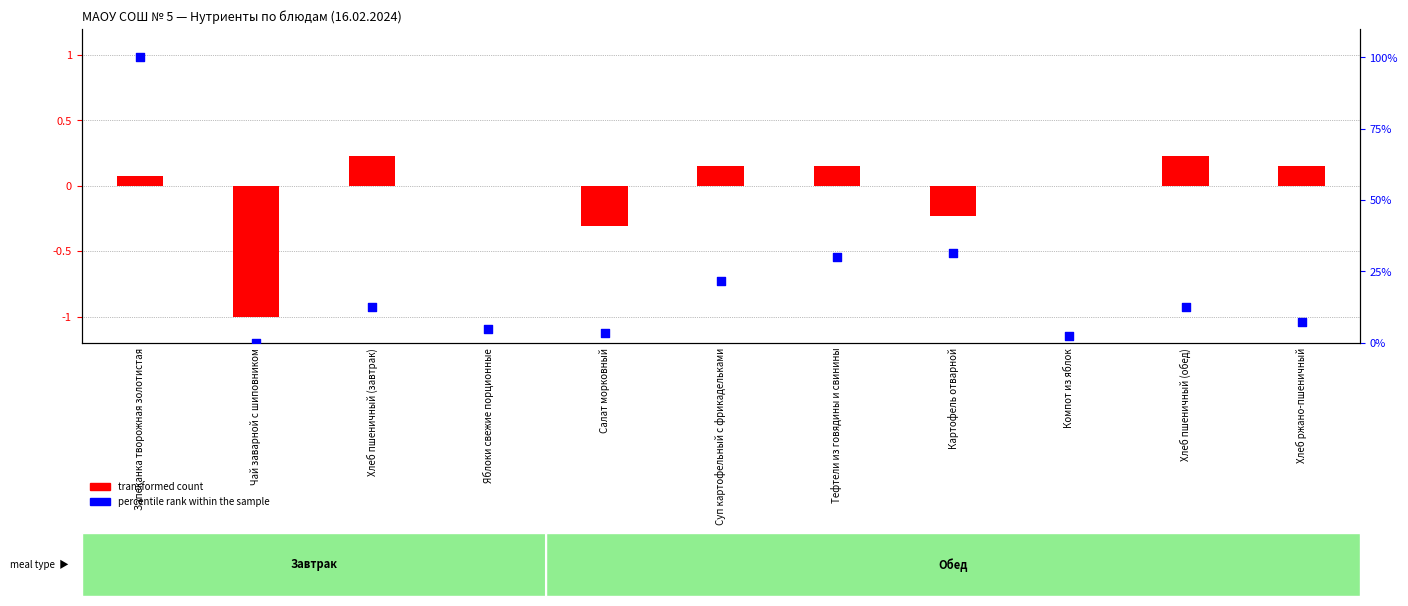

What is the total value across all series at Хлеб пшеничный (обед)?

12.9